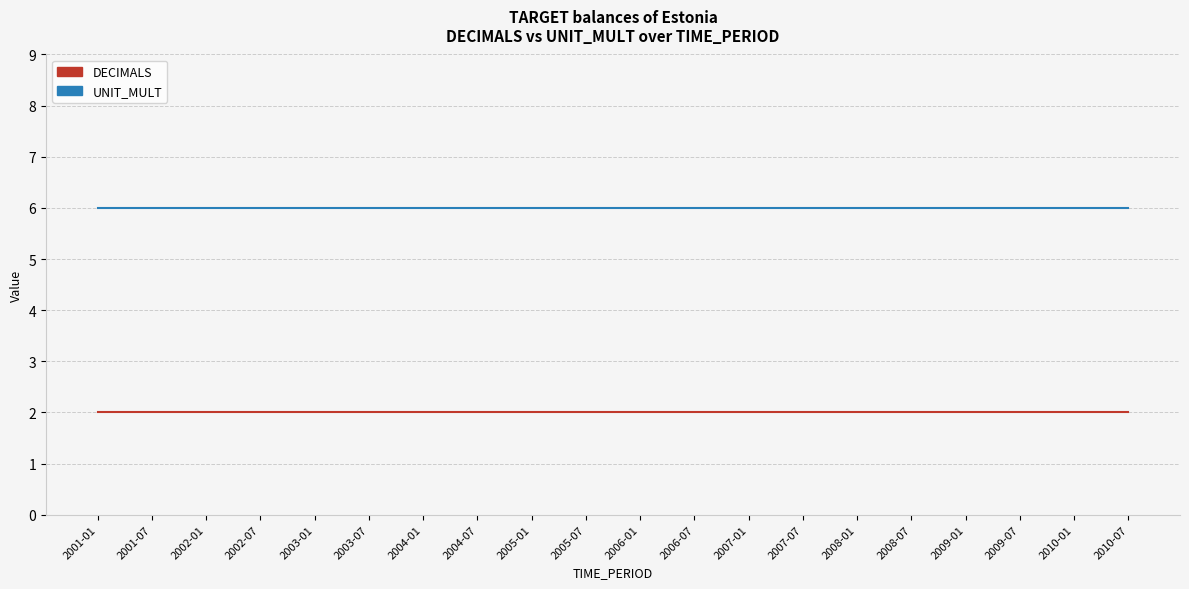

What is the difference between the highest and lowest values at 2010-07?

4